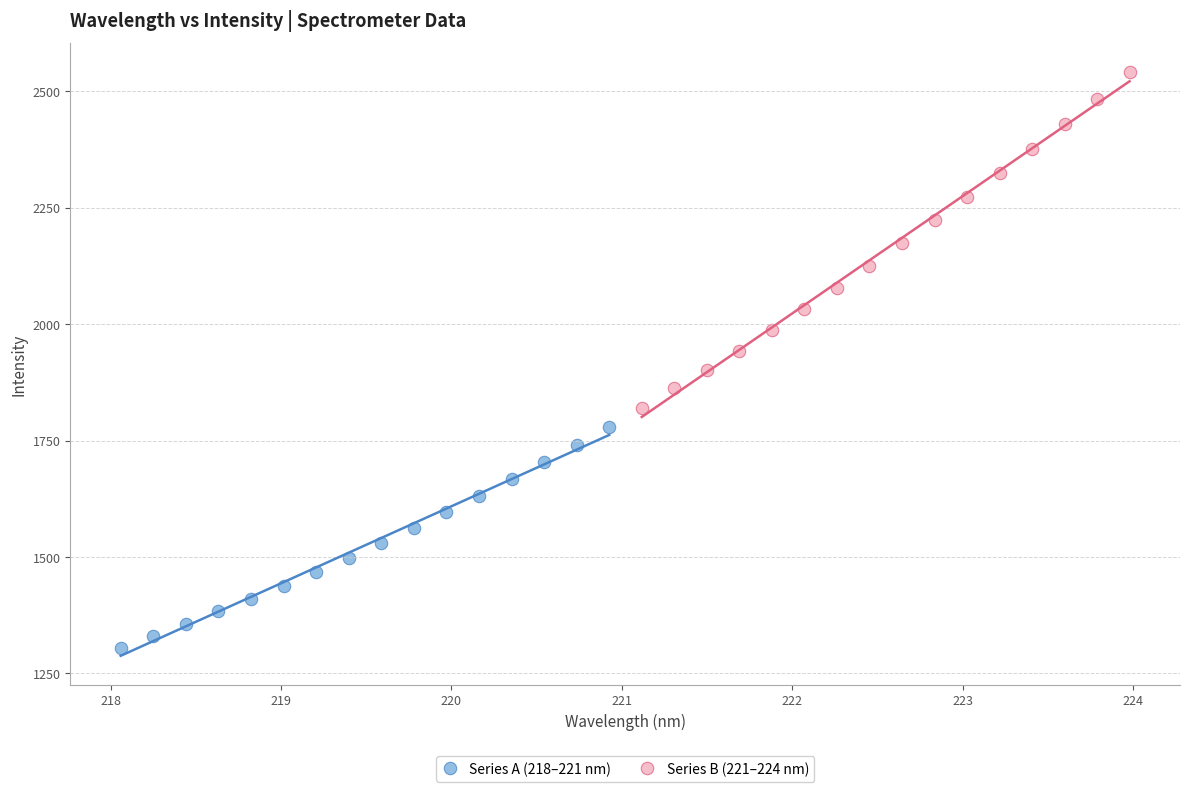

What are all the series names shown in the legend?

Series A (218–221 nm), Series B (221–224 nm)